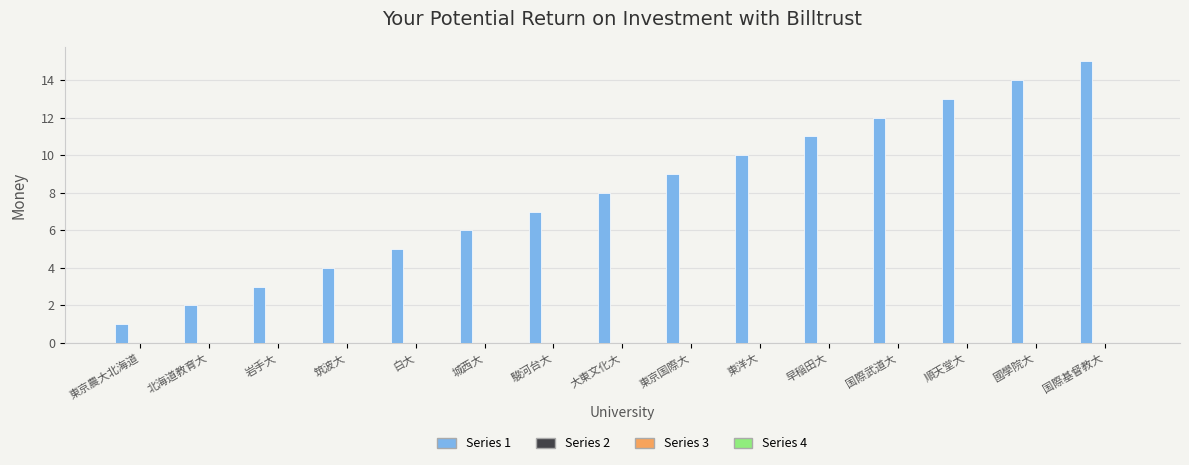

What is the greatest value displayed?

15